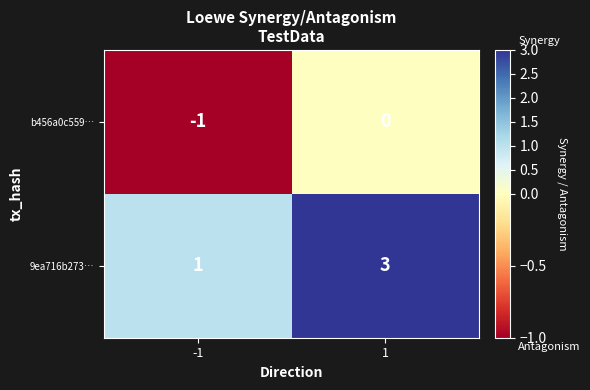

What is the total value across all series at 1?

3